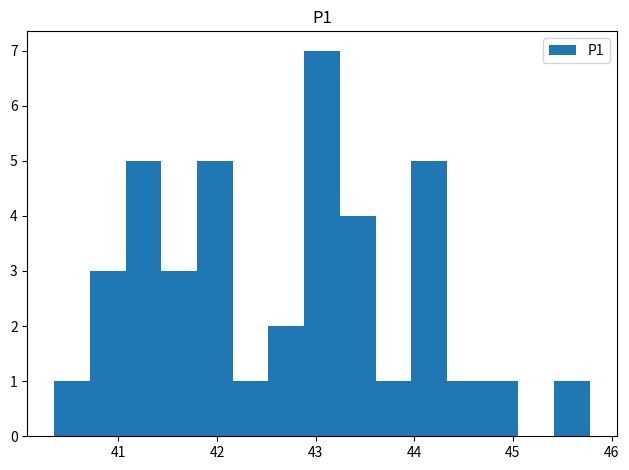

Around what value on the x-axis is the tallest bar? Give the approximate position of its centre, as read against the axis.

43.1